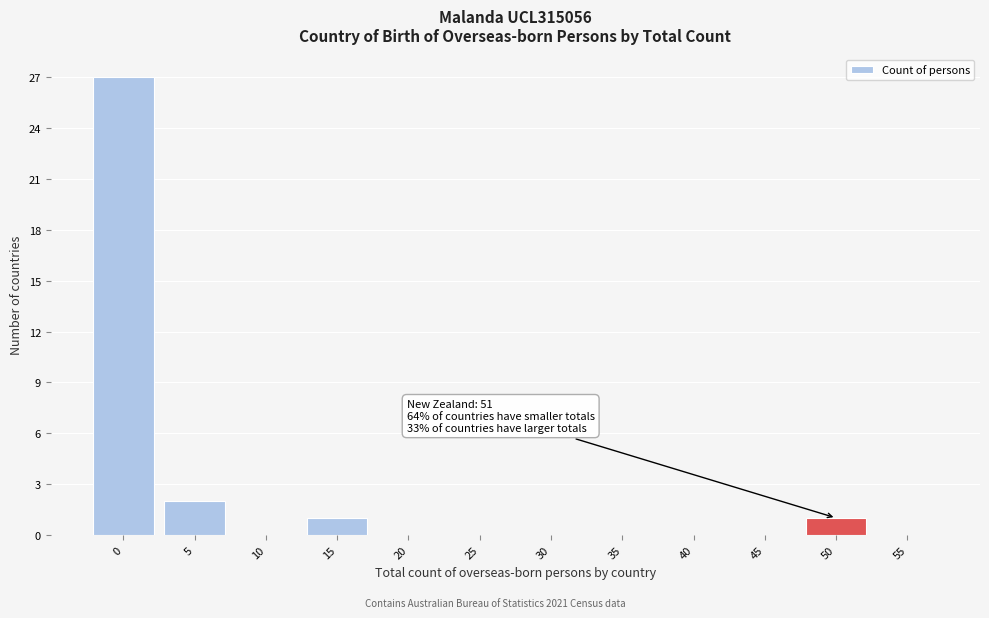

Reading left to right, list all the values displayed in this chart.

0=27	5=2	10=0	15=1	20=0	25=0	30=0	35=0	40=0	45=0	50=1	55=0